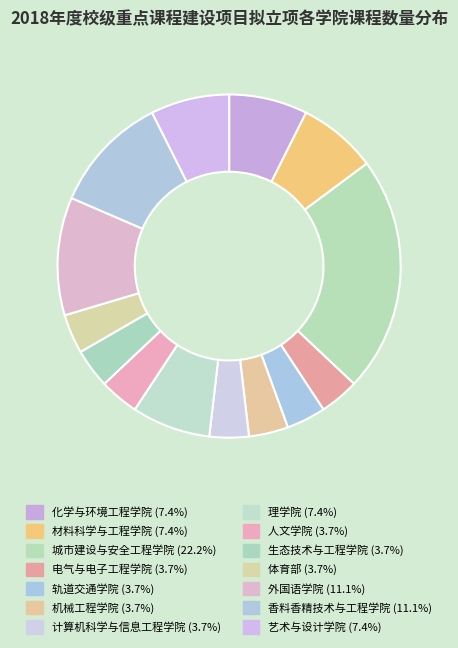

To the nearest percent, what is the difference between the 体育部 and 城市建设与安全工程学院 slice percentages?

19%